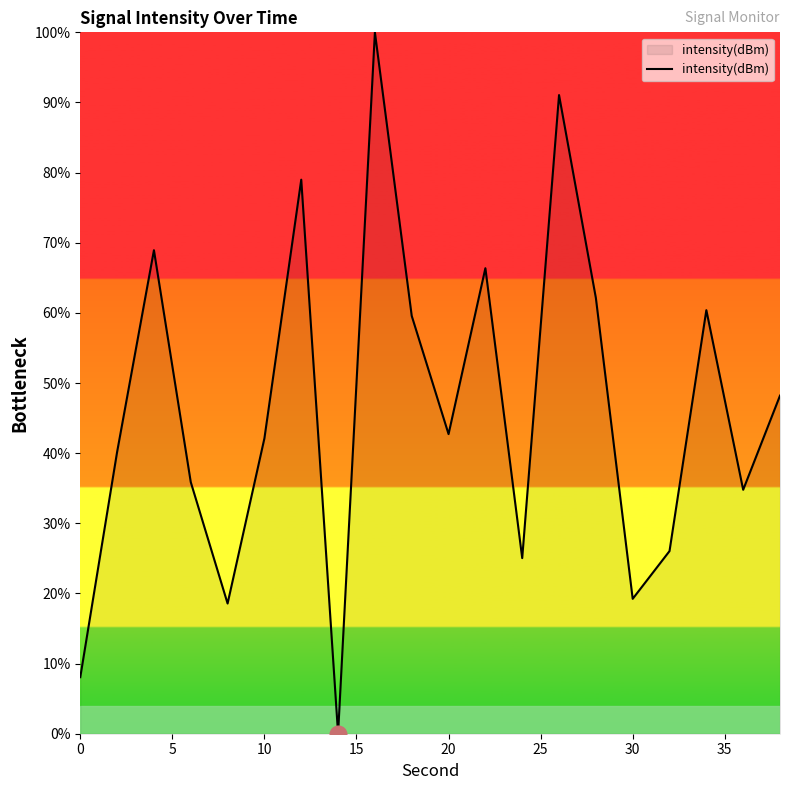

How many interior local valleys (lower than both neighbors) does the data have?

6